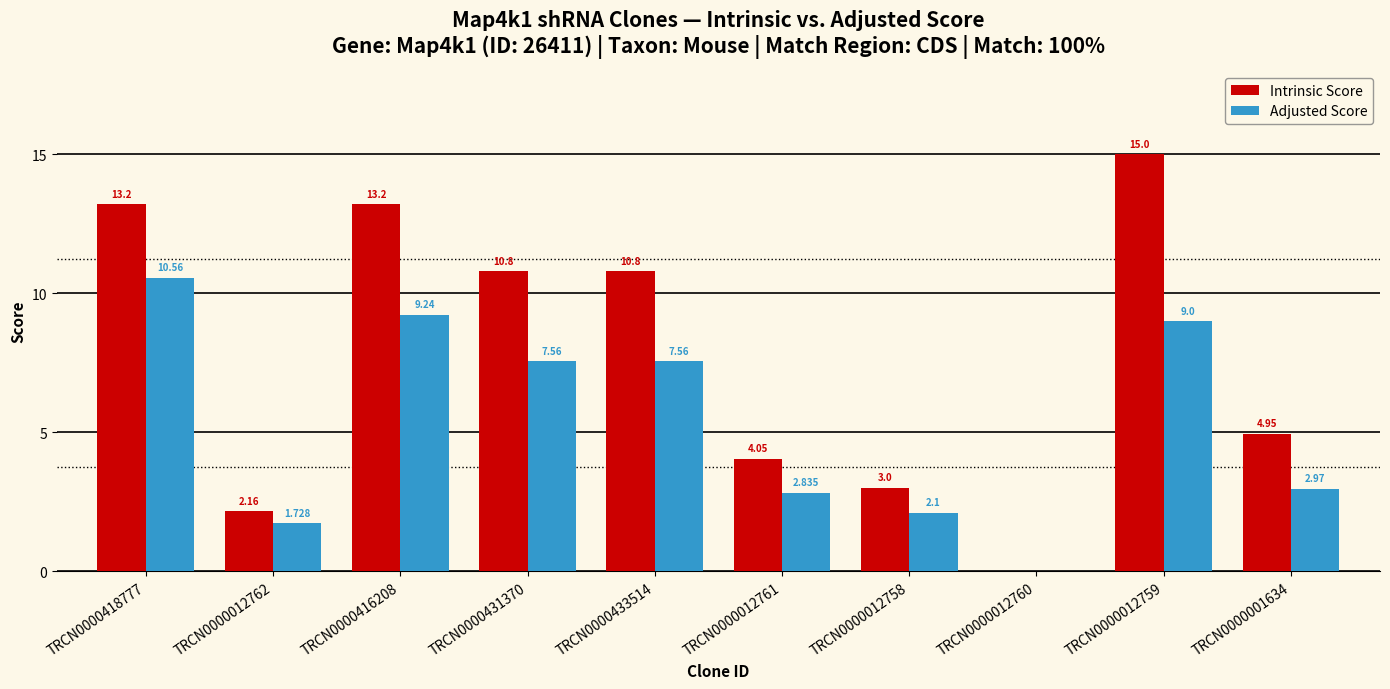

At which label does Adjusted Score first exceed 7?

TRCN0000418777